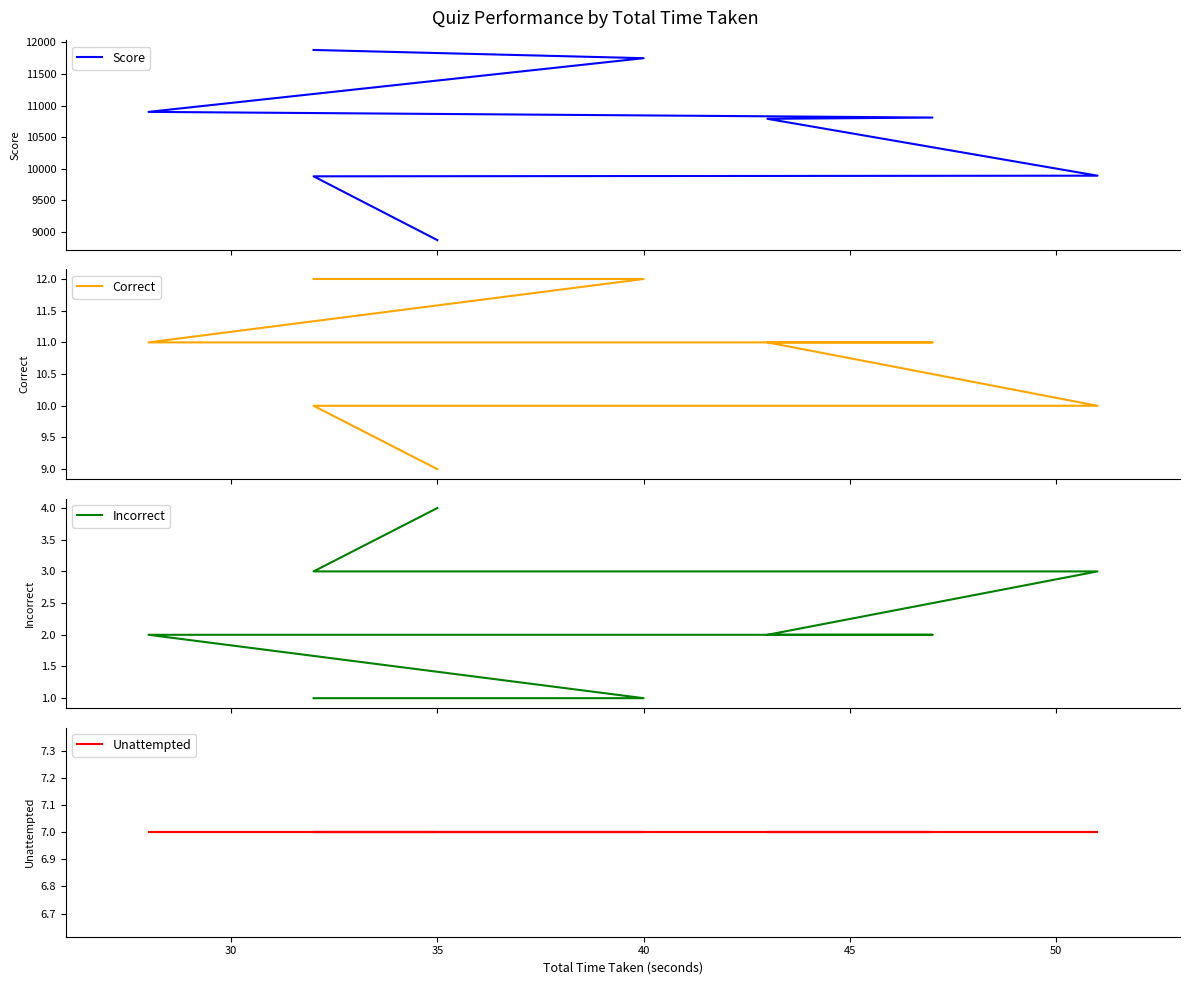

How many lines are shown in the chart?

4